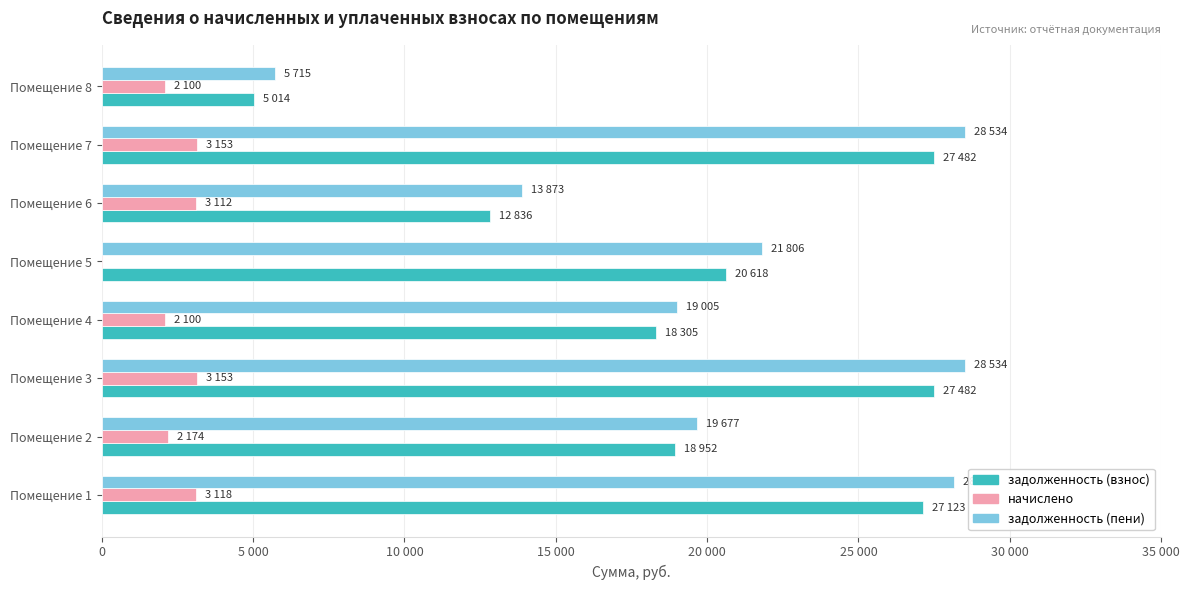

What position from the left is 25 000?

6